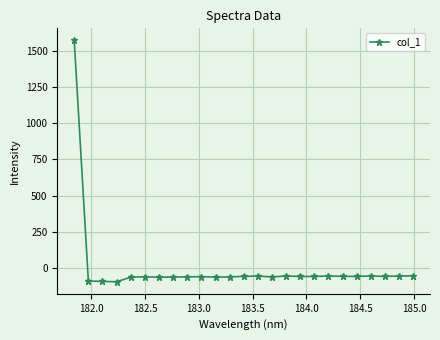

What is the sum of all values?

89.9